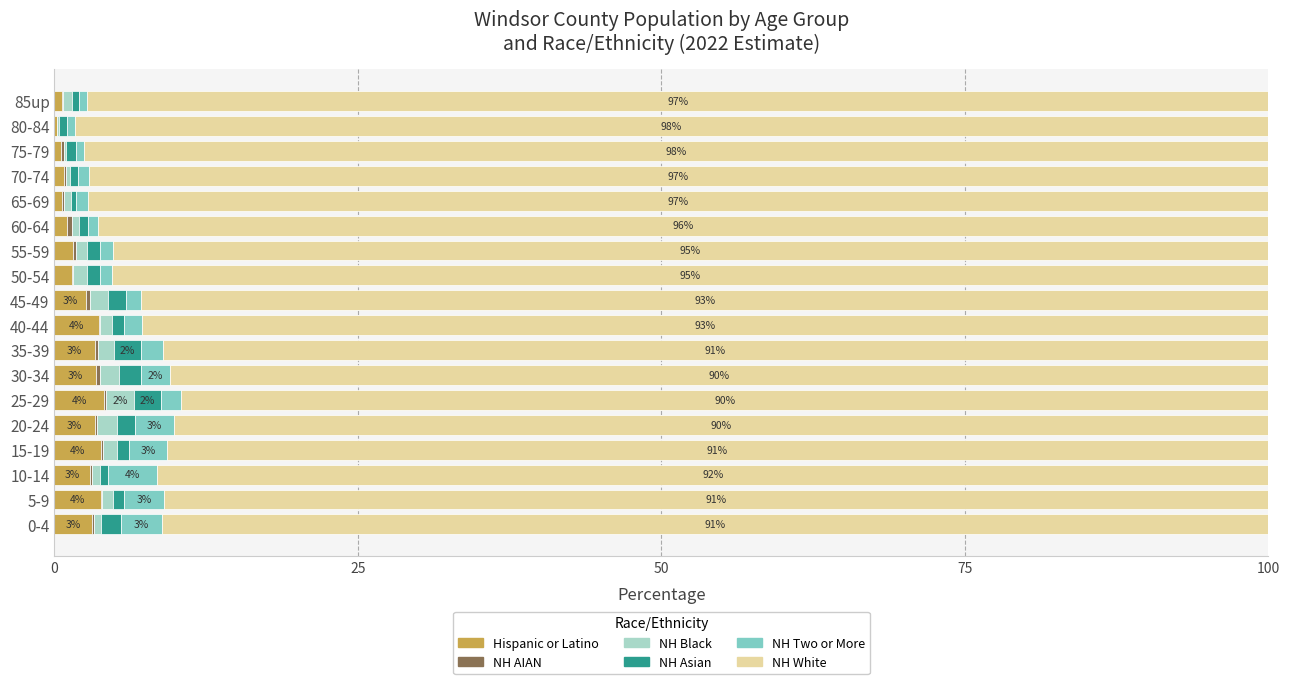

What is the maximum value for Hispanic or Latino?

4.1